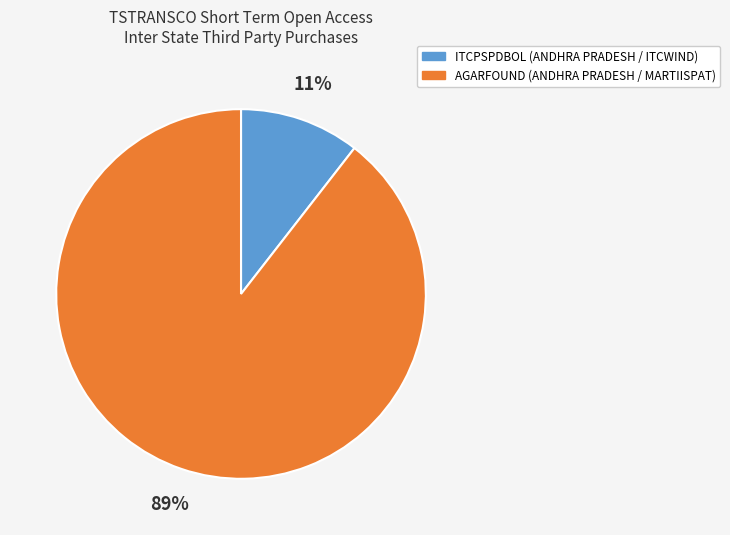

What is the largest slice in the pie chart?

AGARFOUND (ANDHRA PRADESH / MARTIISPAT)